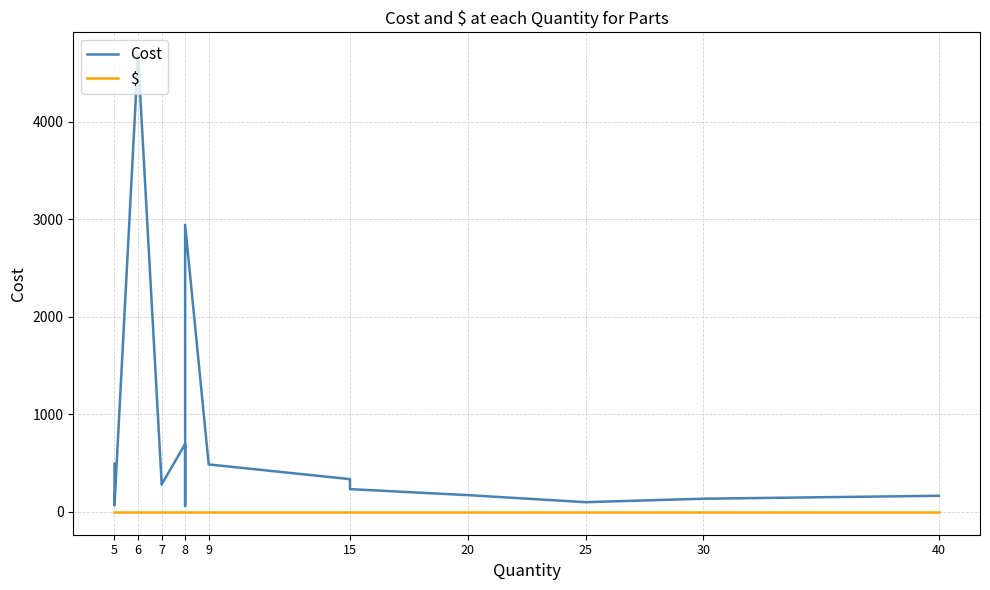

True or false: $ has more than 1 interior local peaks.

False